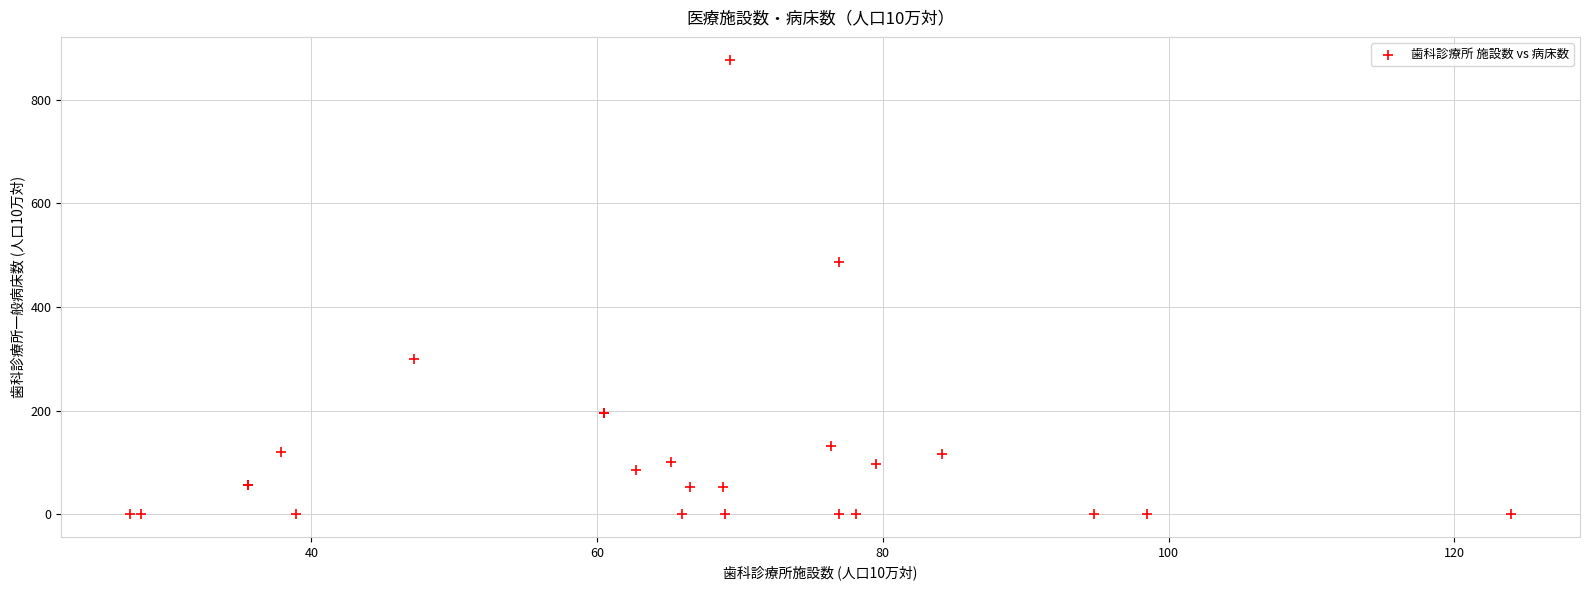

What Y value in the scatter plot is closest to 438?

487.2